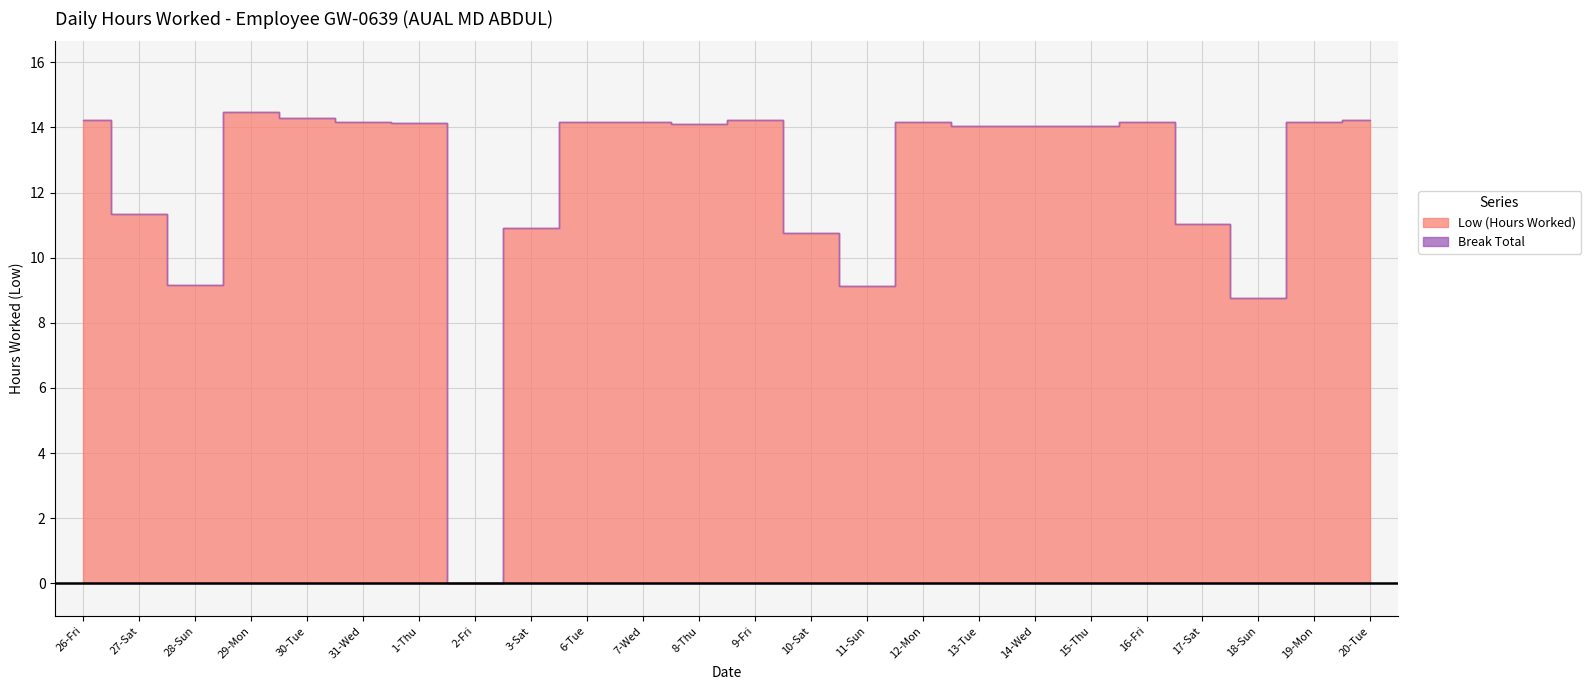

True or false: Low (Hours Worked) has more than 1 points higher than both neighbors.

True